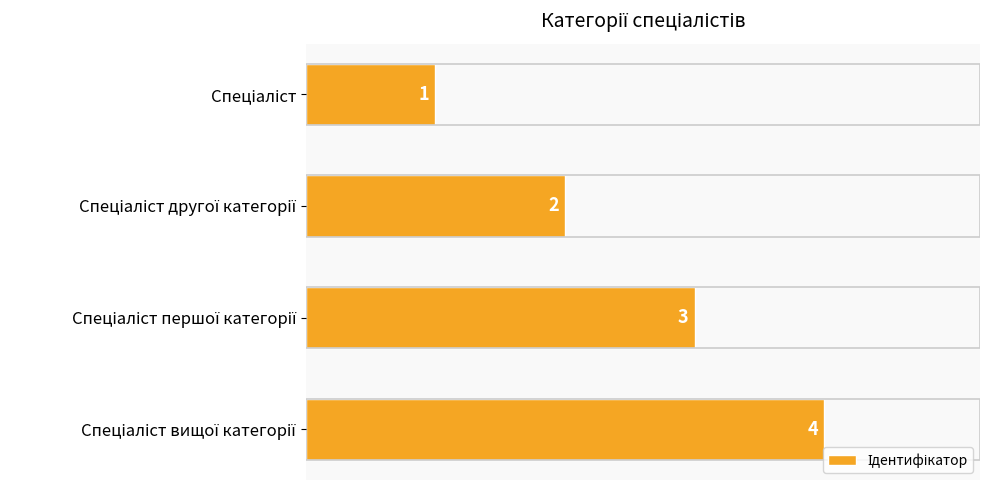

What is the value of the 2nd bar from the top?

2